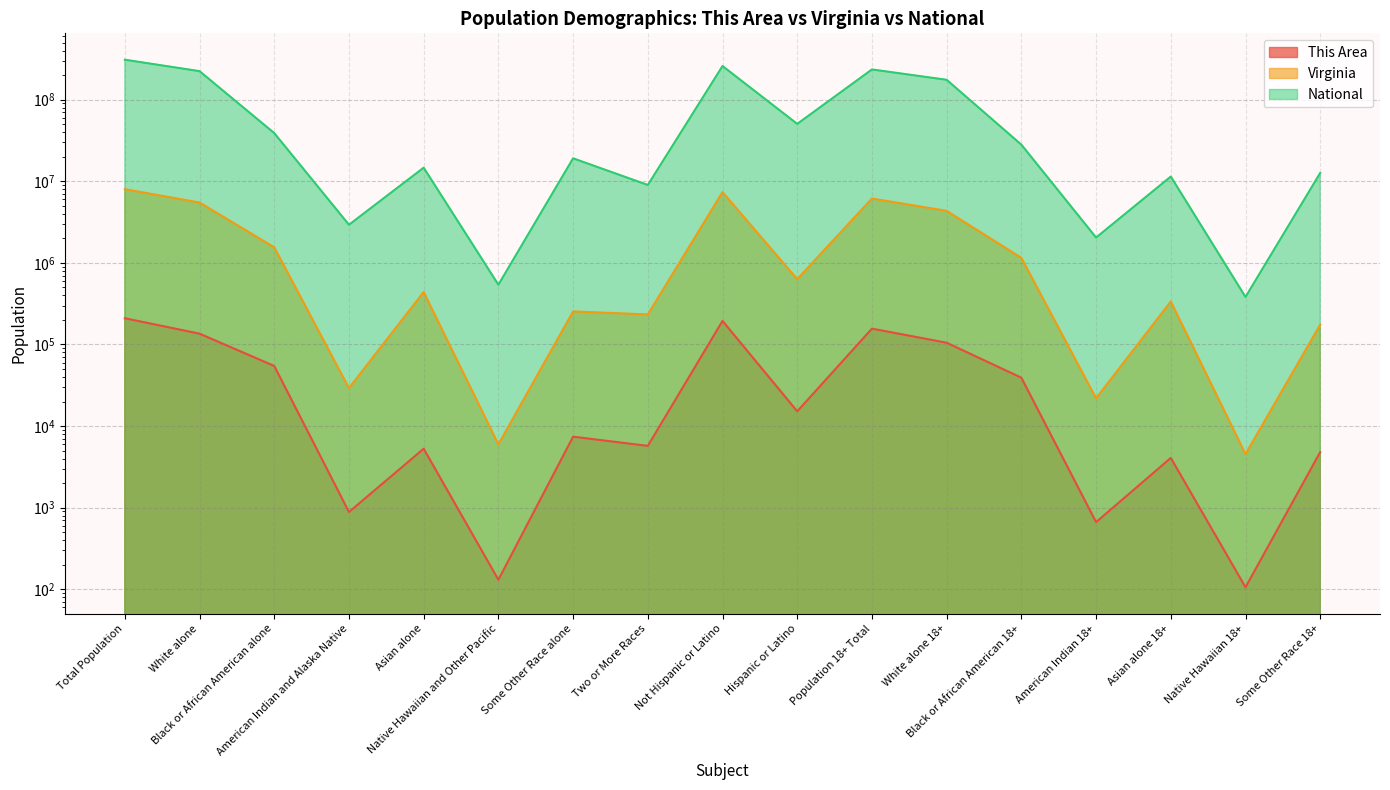

Which series changed the most between Some Other Race alone and Hispanic or Latino?

National